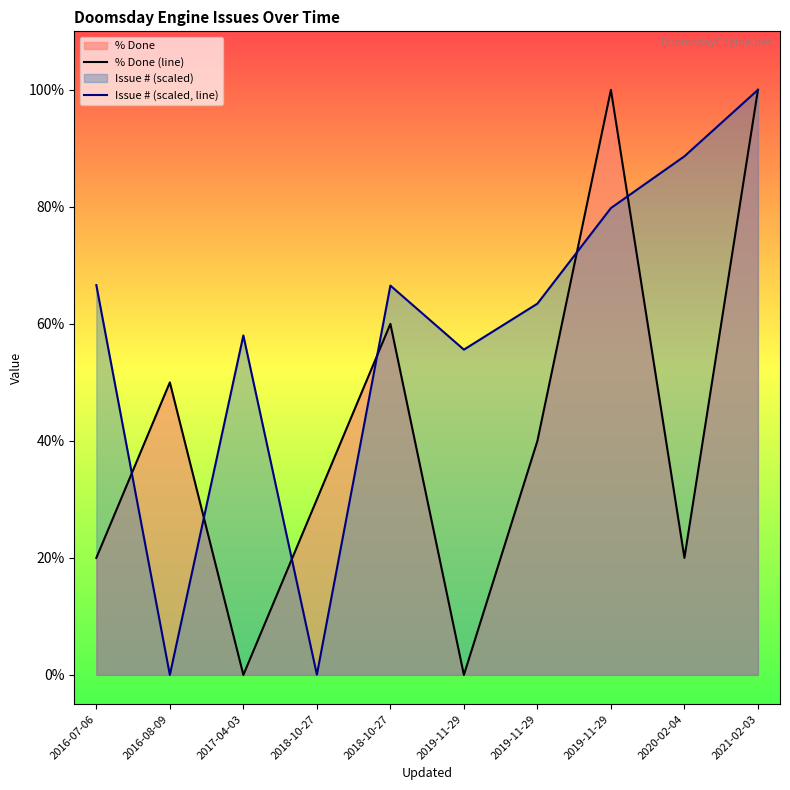

At which label does % Done (line) first exceed 40?

2016-08-09